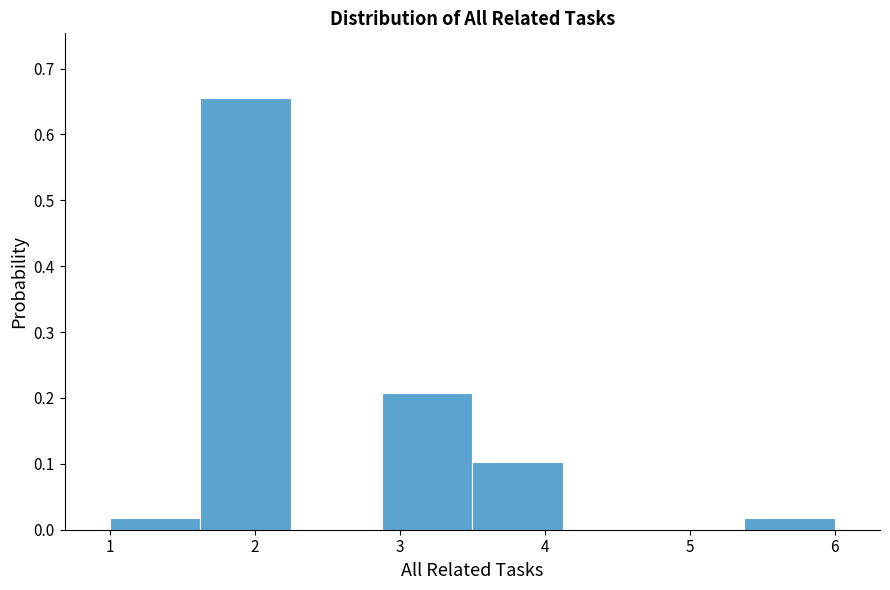

What is the height of the bar covering 3.5 to 4.1 on the x-axis? Neither the bar edges nor the heights are printed on the chart, so give them approximately, as read against the axes.

0.10